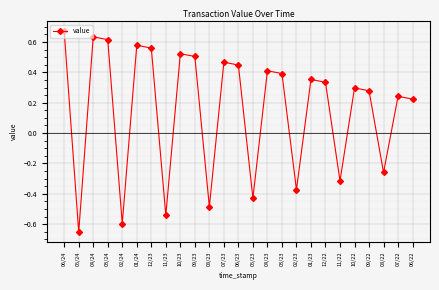

List the labels in order of value, smallest first.

05/24, 02/24, 11/23, 08/23, 05/23, 02/23, 11/22, 08/22, 06/22, 07/22, 09/22, 10/22, 12/22, 01/23, 03/23, 04/23, 06/23, 07/23, 09/23, 10/23, 12/23, 01/24, 03/24, 04/24, 06/24